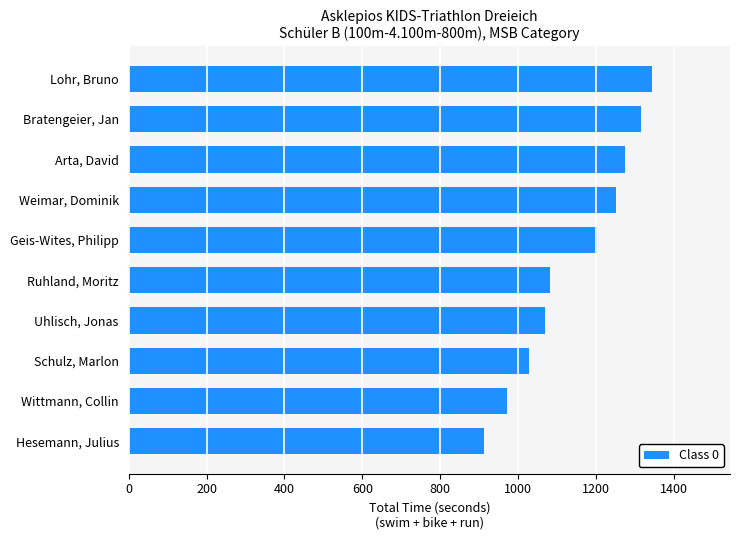

True or false: the data shows 1453 at Wittmann, Collin.

False